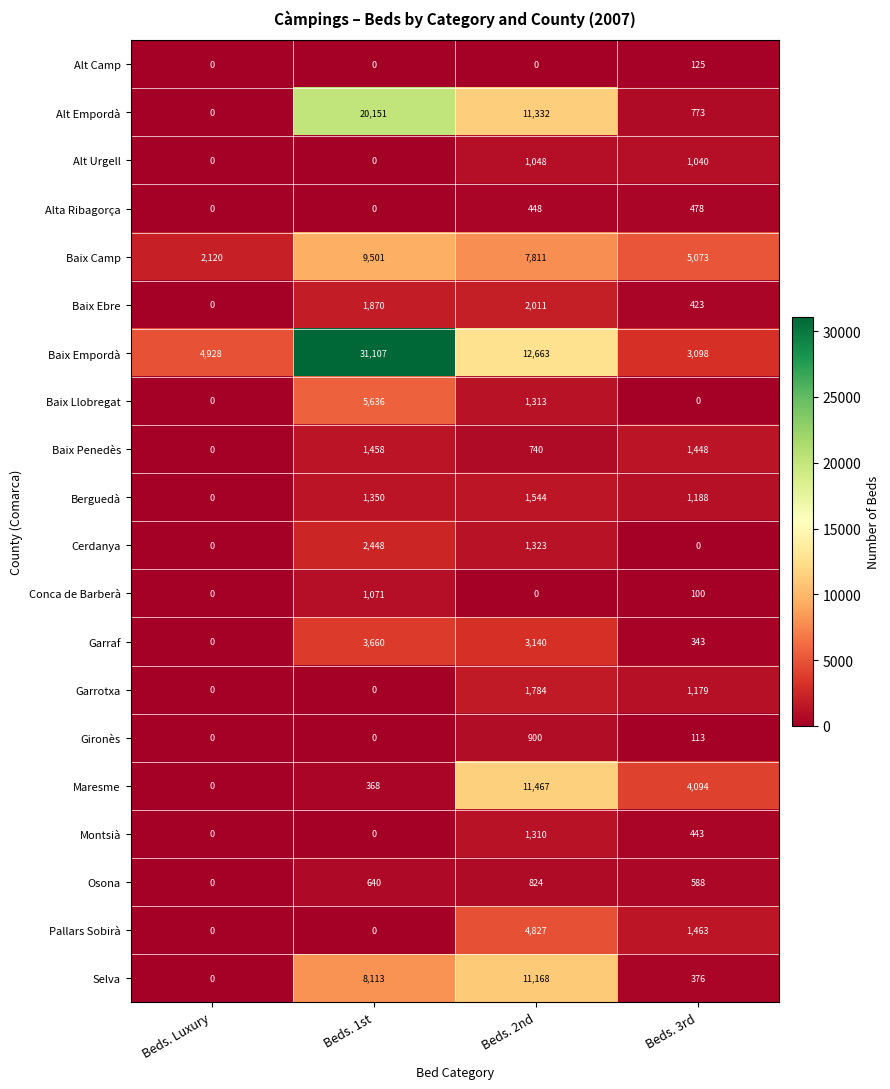

Is it true that Baix Camp equals 3699 at Beds. Luxury?

False